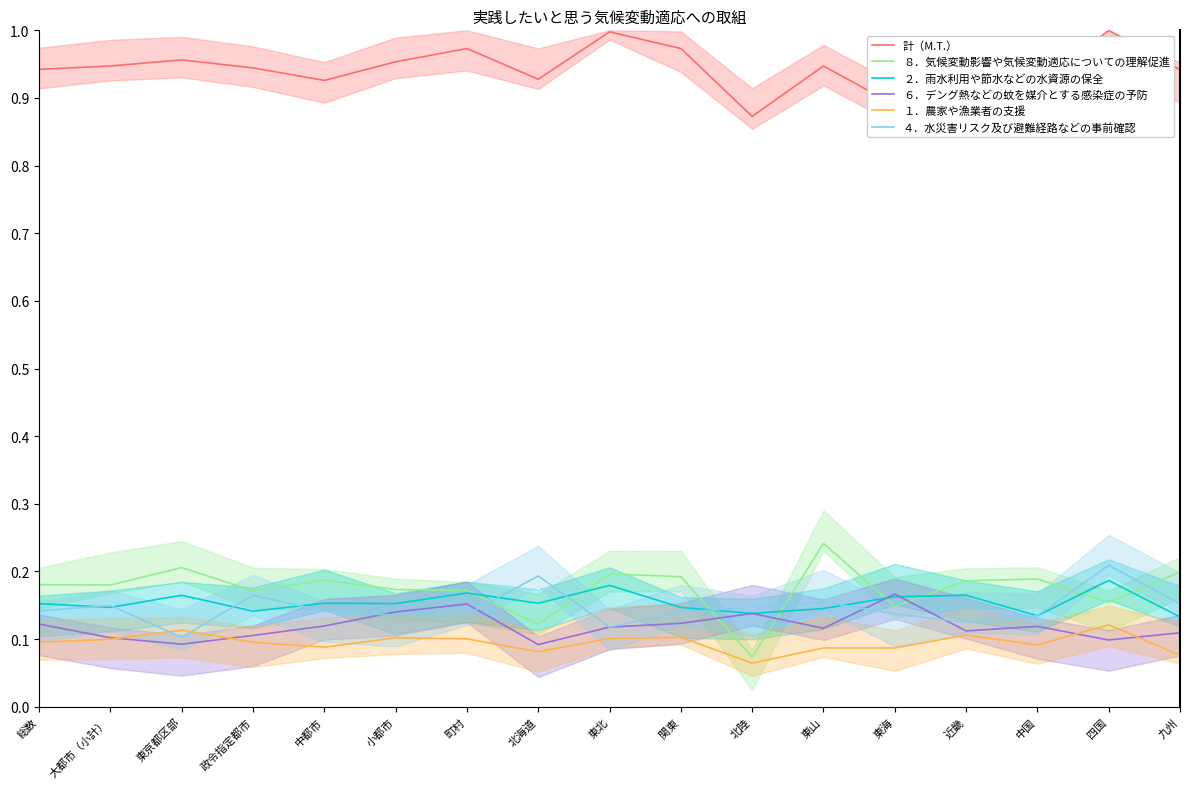

At which category does the chart reach its minimum across all series?

北陸